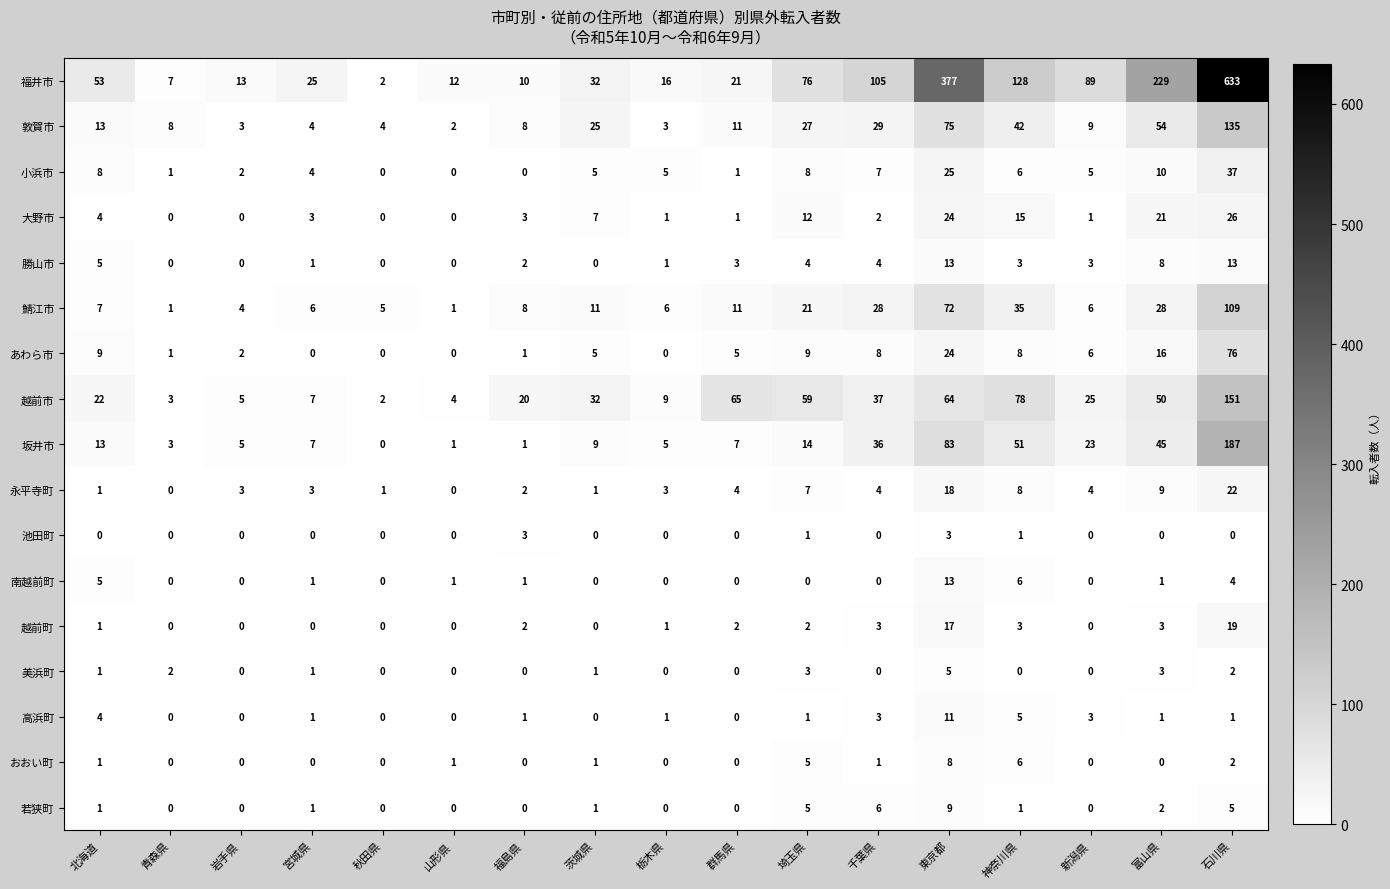

At which label does あわら市 reach its peak?

石川県